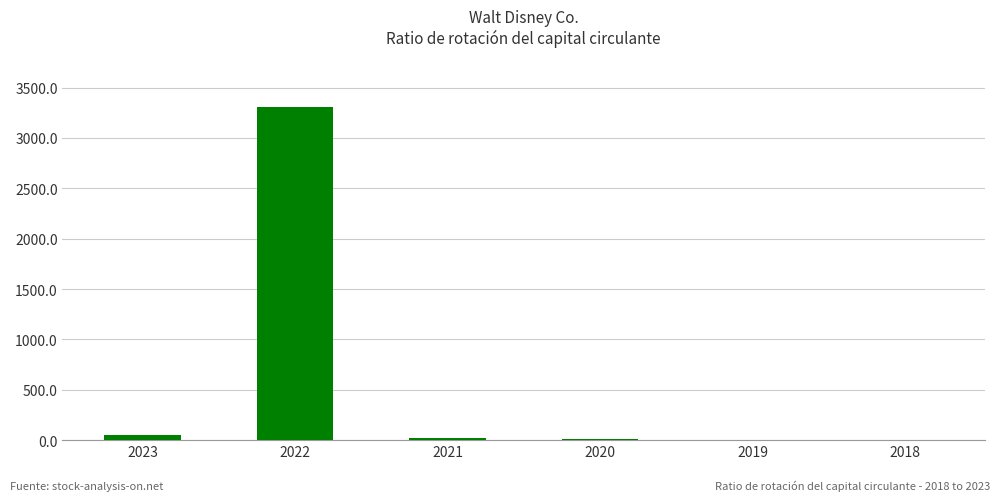

Count the number of categories in the chart.

6